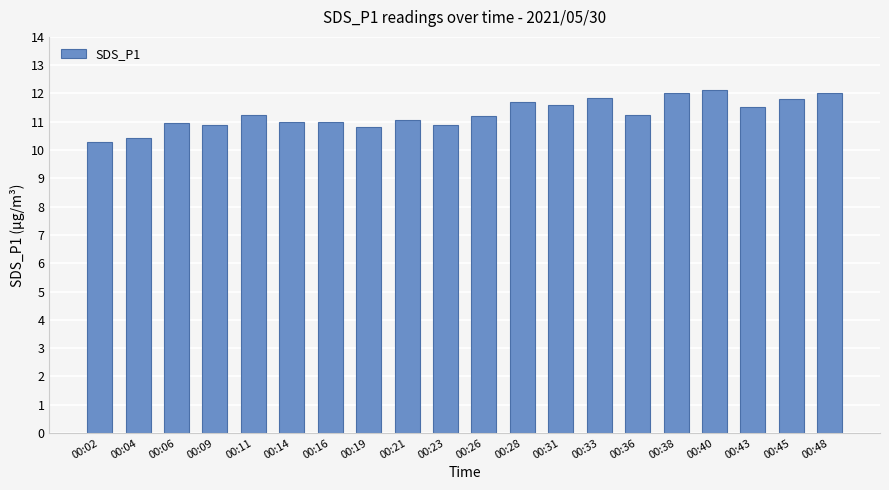

Which has a higher value, 00:45 or 00:11?

00:45